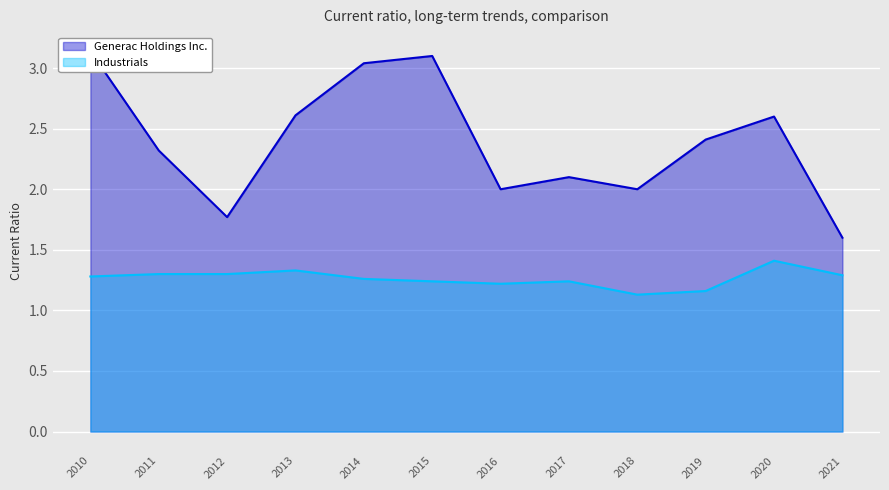

How many lines are shown in the chart?

2